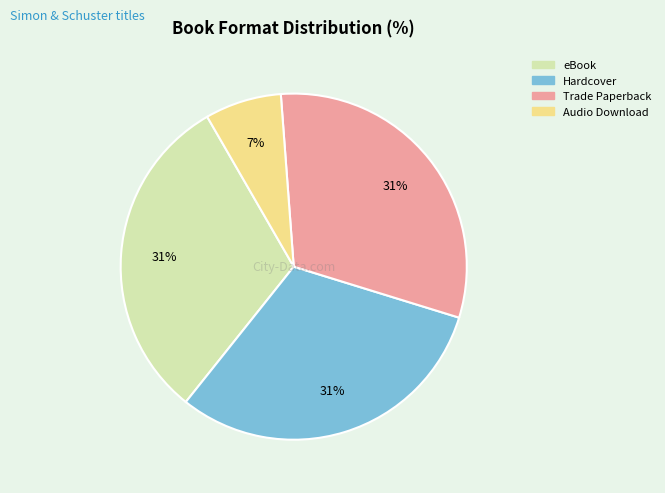

To the nearest percent, what is the difference between the Audio Download and Hardcover slice percentages?

24%